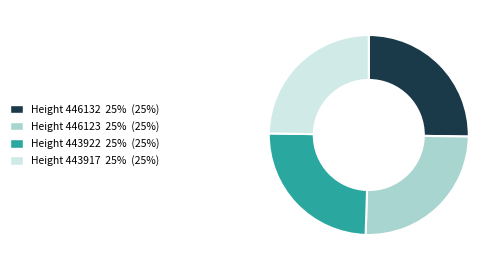

Does Height 446123 25% (25%) account for over 50% of the chart?

No